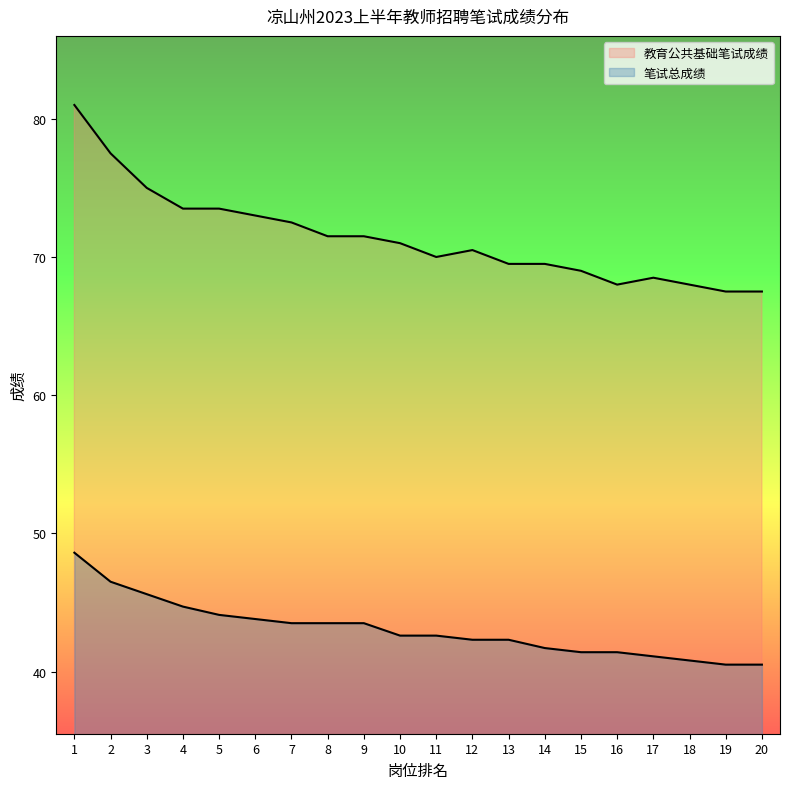

Which series changed the most between 8 and 13?

教育公共基础笔试成绩